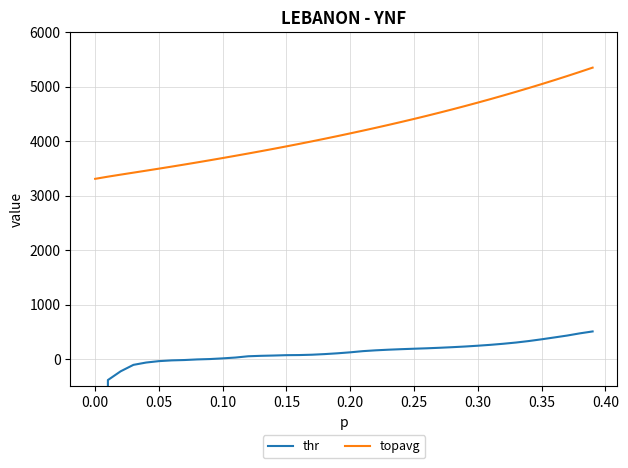

What is the sum of all topavg values?

167671.2